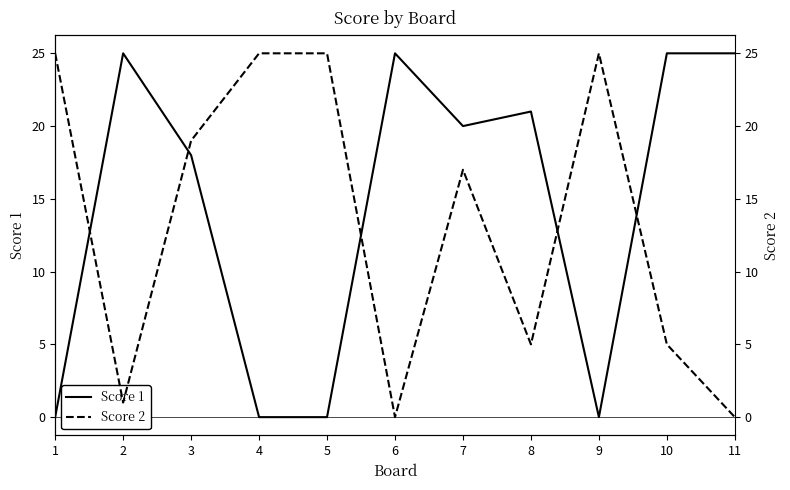

At which category is the sum across all series the highest?

3